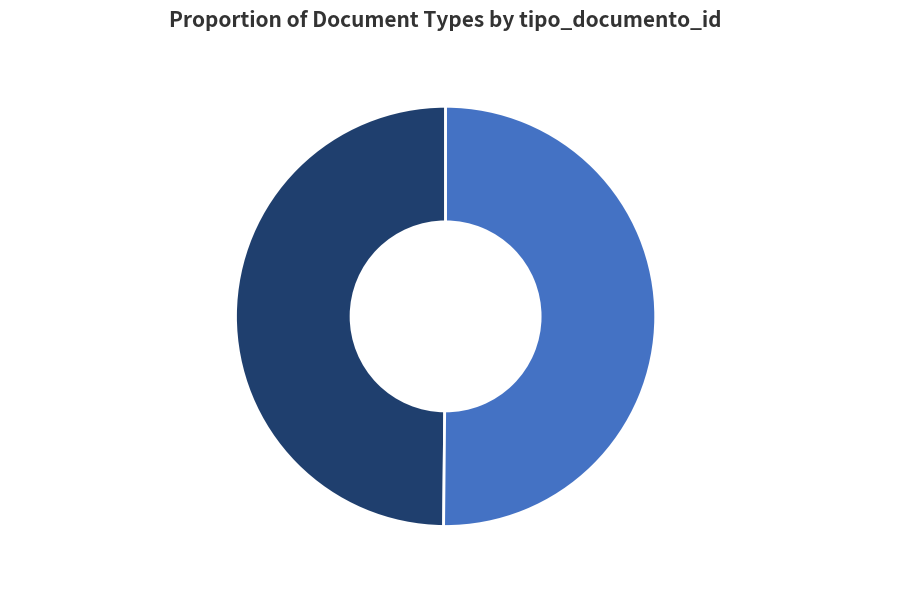

Is it true that Adenda de Ampliación, 50% is 50% of the pie?

True